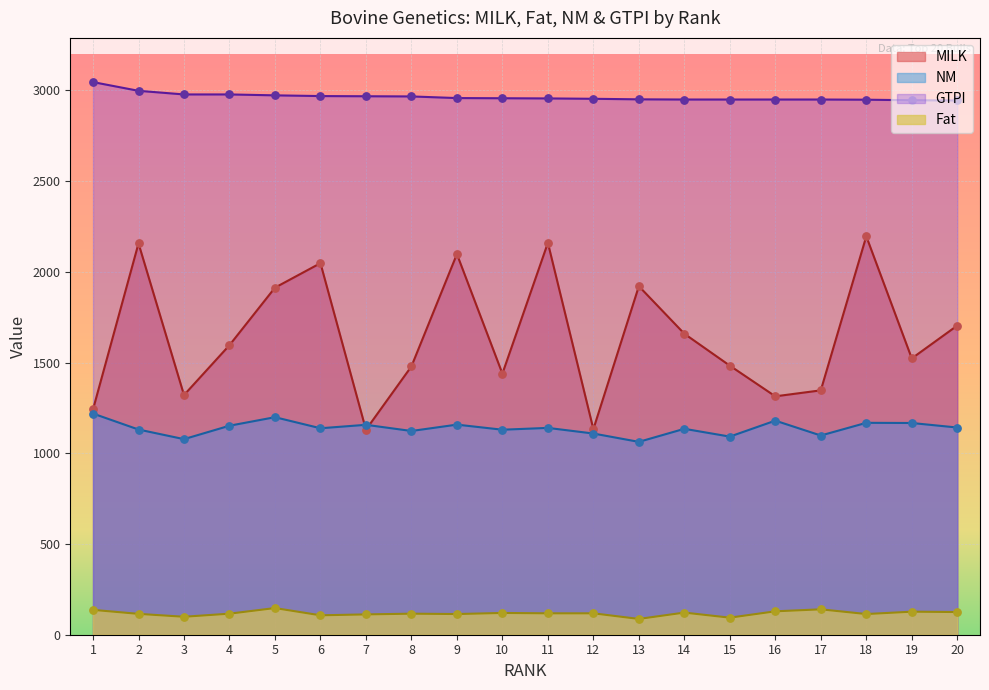

What are all the series names shown in the legend?

MILK, NM, GTPI, Fat